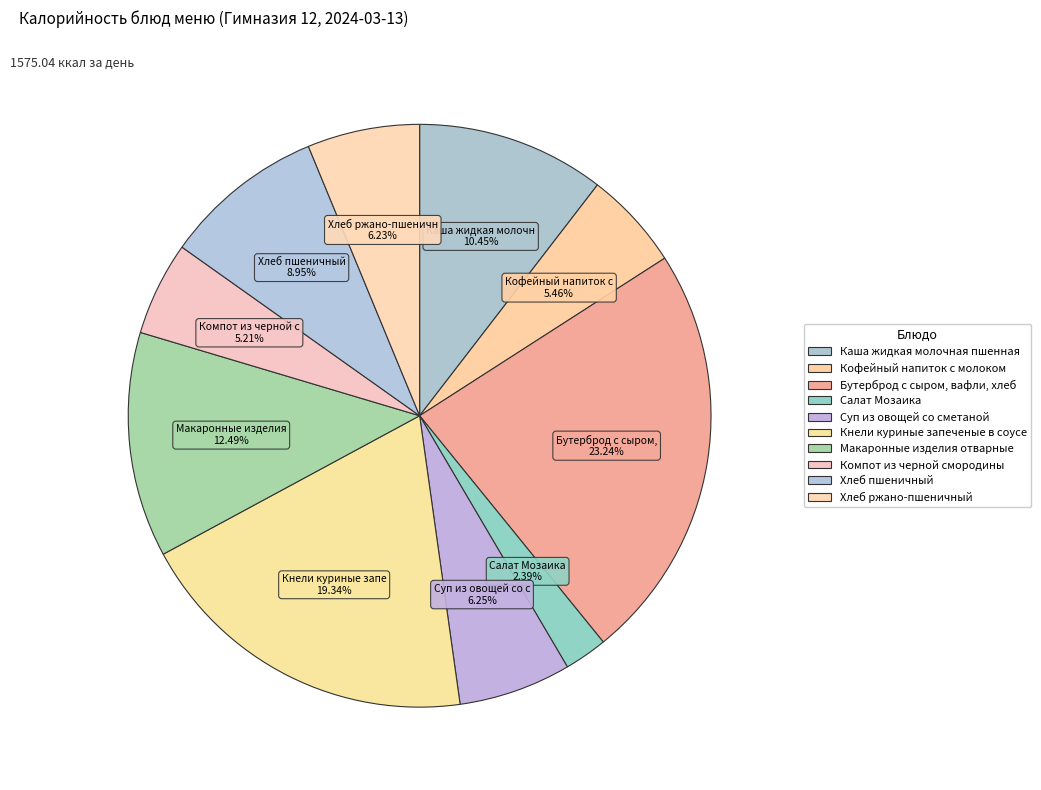

Is there a majority slice in this chart?

No